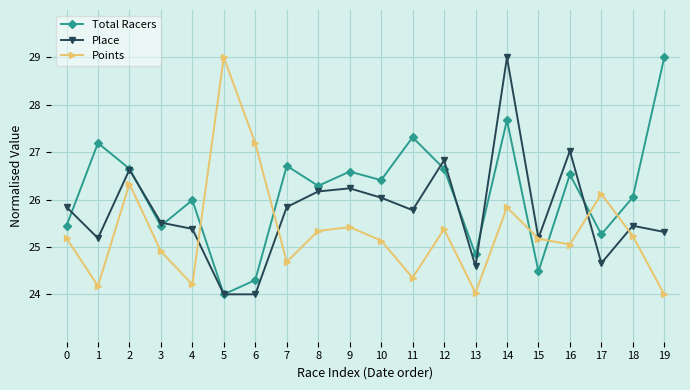

At which category does Total Racers reach its first local peak?

1